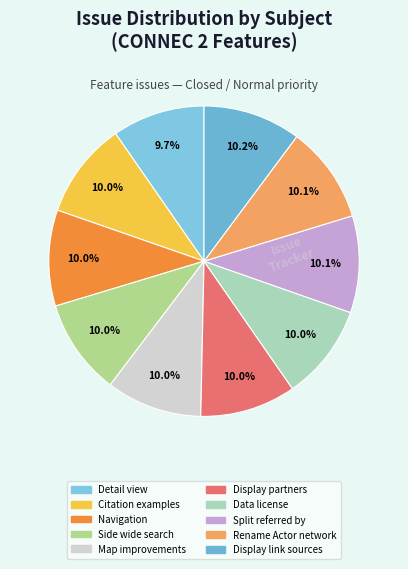

Which slice is the smallest?

Detail view